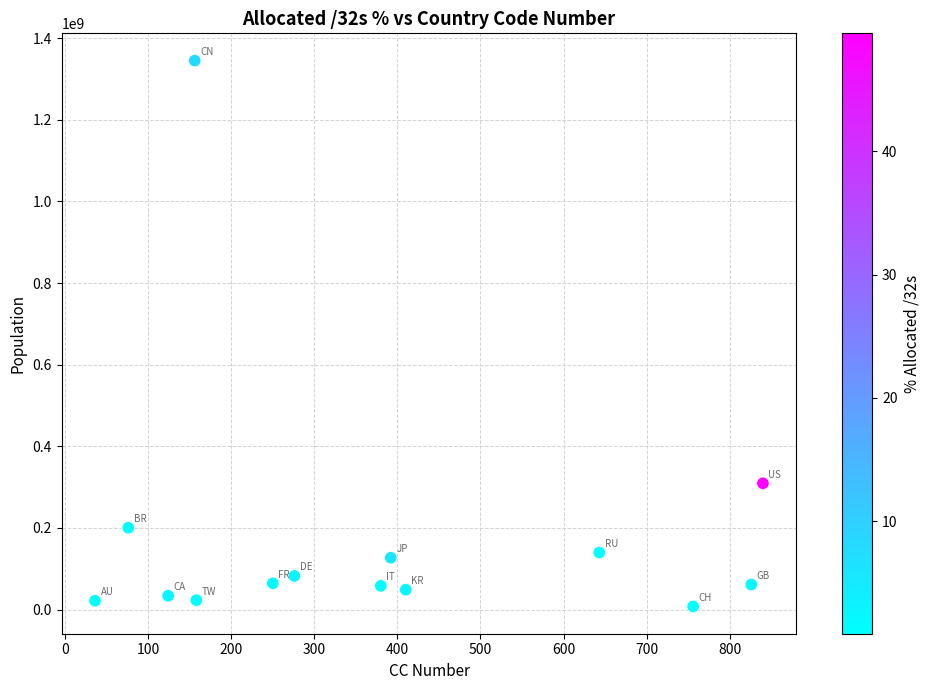

What Y value in the scatter plot is closest to 676311485?

309389710